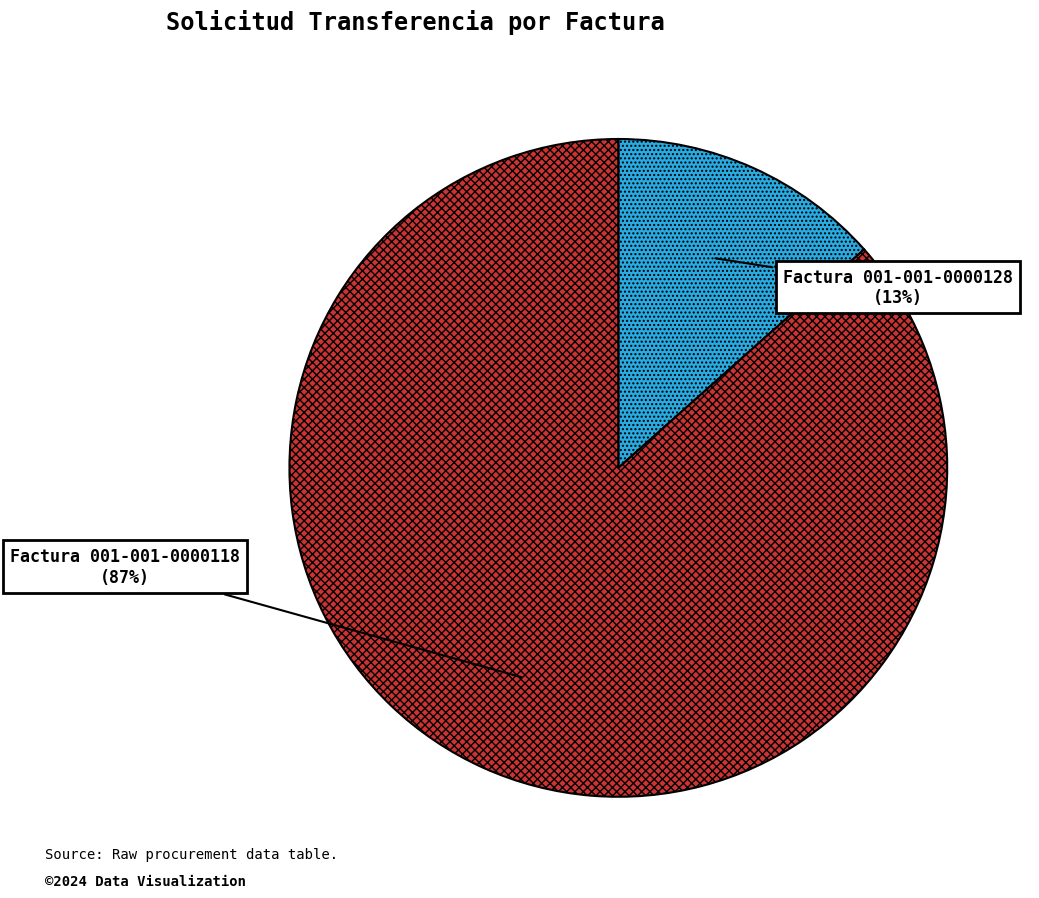

Which category has the biggest portion of the pie?

Factura 001-001-0000118